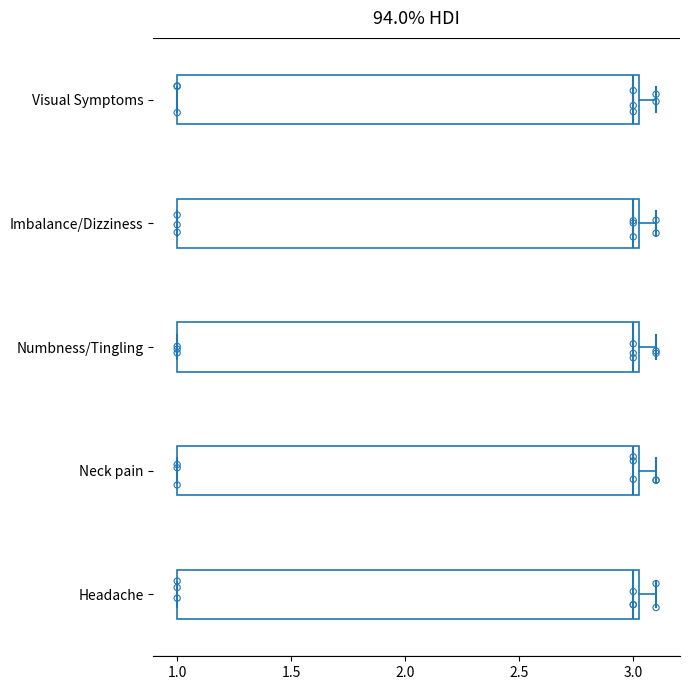

Reading bottom to top, transcribe this box plot: for each box, give where its median line is, the range the box spans, and where its two whiskers end, as read against the x-axis. The values are not printed on the chart, so give them approximately, as read against the axis.

Headache: median 3.00, box 1.00 to 3.05, whiskers 1.00 to 3.10
Neck pain: median 3.00, box 1.00 to 3.05, whiskers 1.00 to 3.10
Numbness/Tingling: median 3.00, box 1.00 to 3.05, whiskers 1.00 to 3.10
Imbalance/Dizziness: median 3.00, box 1.00 to 3.05, whiskers 1.00 to 3.10
Visual Symptoms: median 3.00, box 1.00 to 3.05, whiskers 1.00 to 3.10